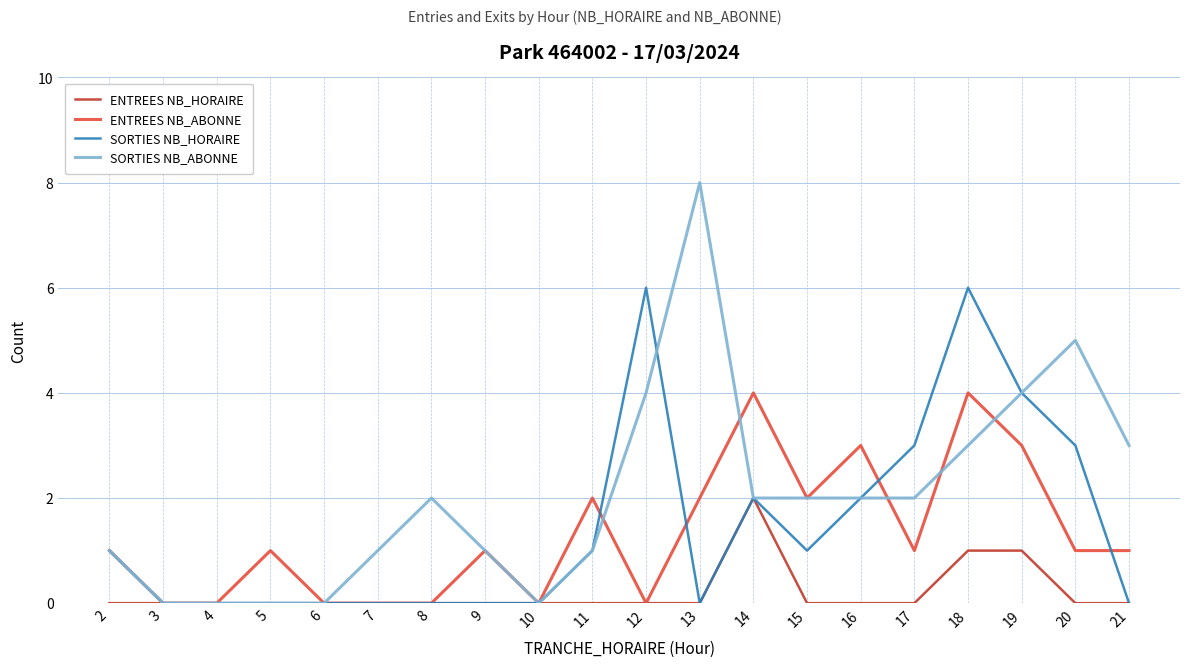

True or false: SORTIES NB_ABONNE has a value of 0 at 3.

True